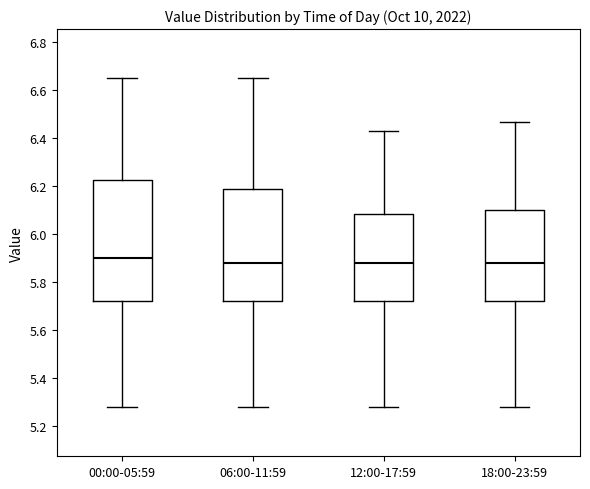

Comparing the boxes themselves (not the whiskers), which one is the tallest?

00:00-05:59